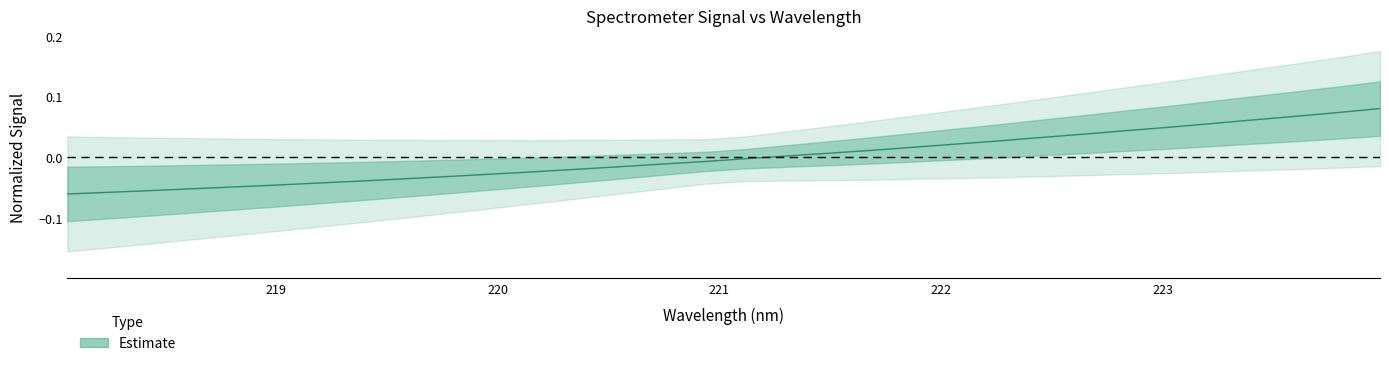

True or false: there are more than 1 points higher than both neighbors.

False